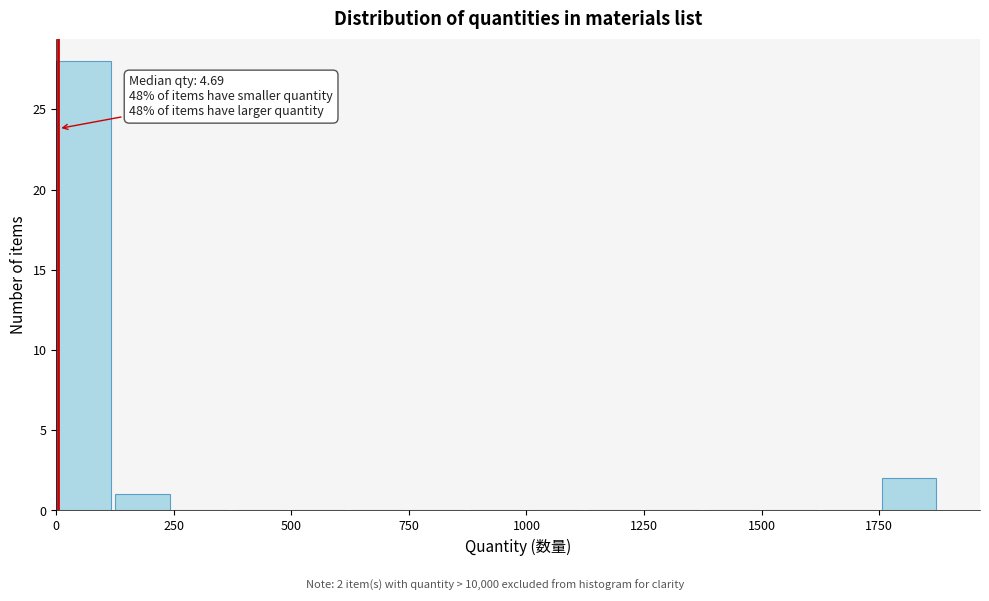

Around what value on the x-axis is the tallest bar? Give the approximate position of its centre, as read against the axis.

50